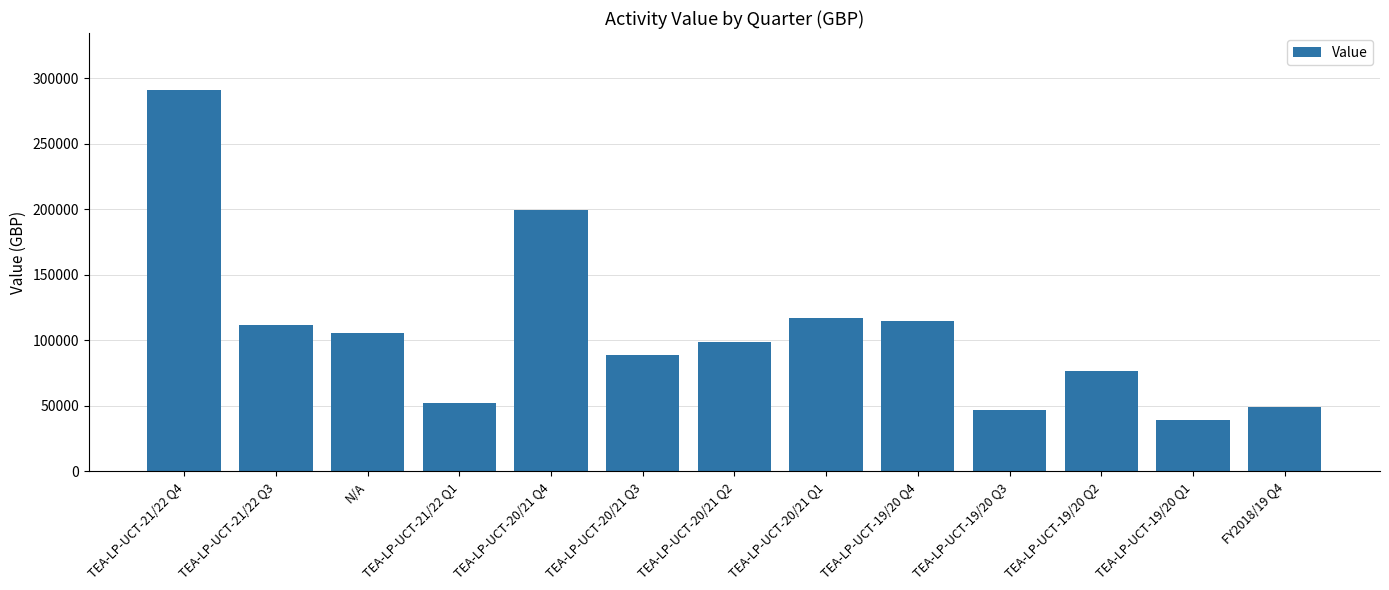

What is the difference between the values at TEA-LP-UCT-20/21 Q4 and TEA-LP-UCT-21/22 Q1?

146928.0